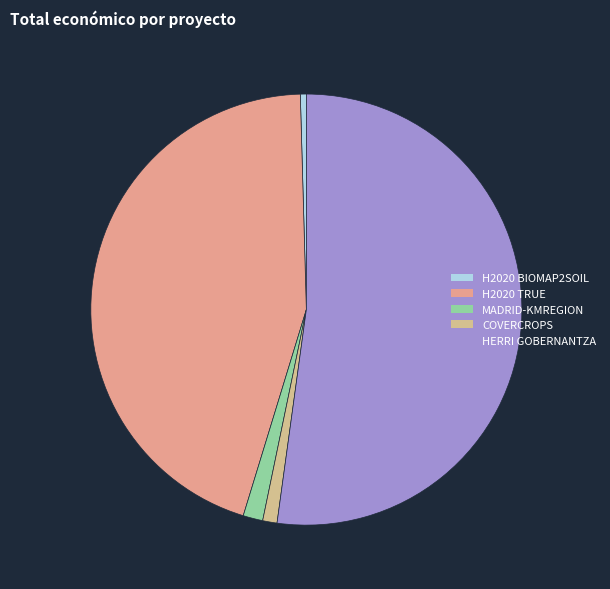

How many segments does this pie chart have?

5